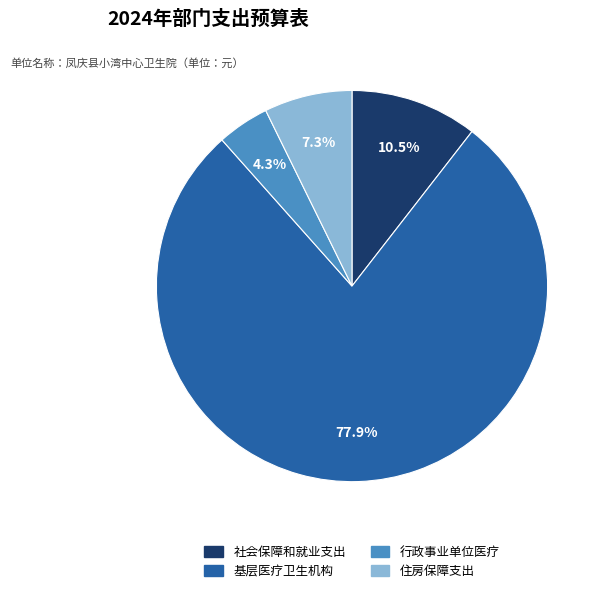

Which category has the biggest portion of the pie?

基层医疗卫生机构